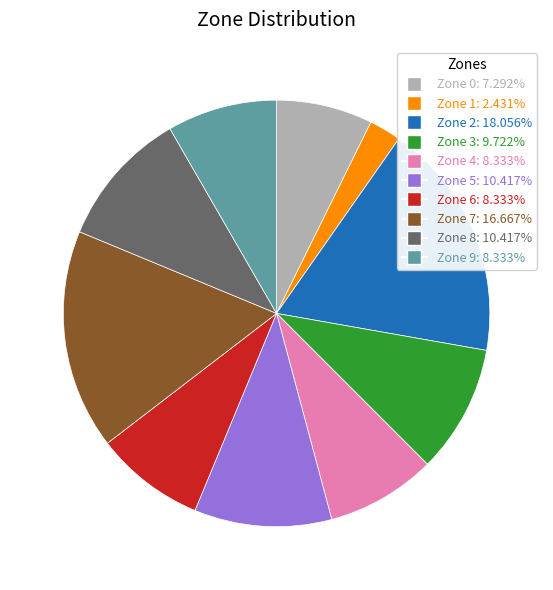

The Zone 5 slice represents 16% of the pie. True or false?

False